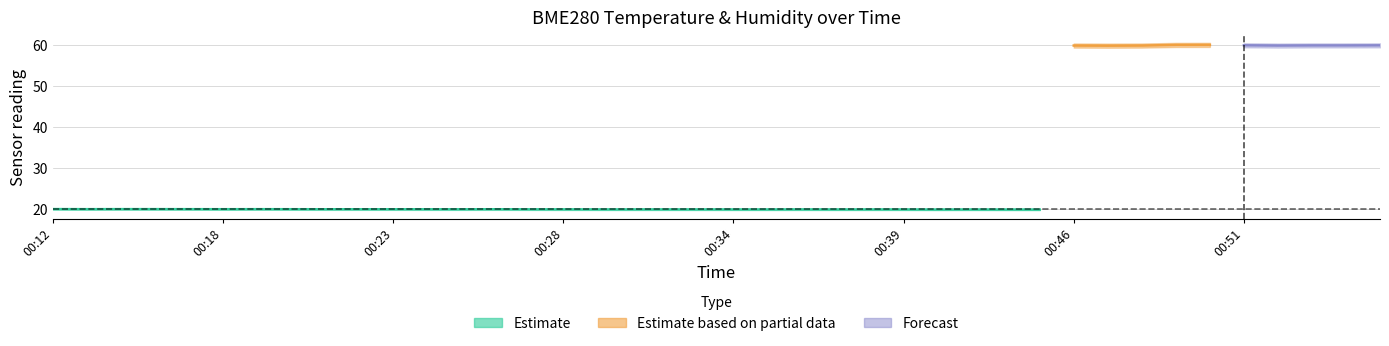

The value of BME280_humidity_lower at 00:36 is 40.7. True or false?

False